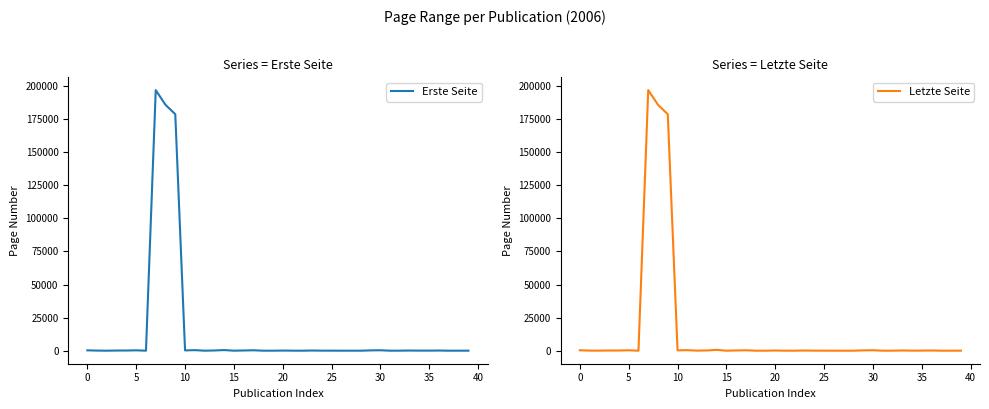

True or false: Letzte Seite and Erste Seite intersect in this chart.

False